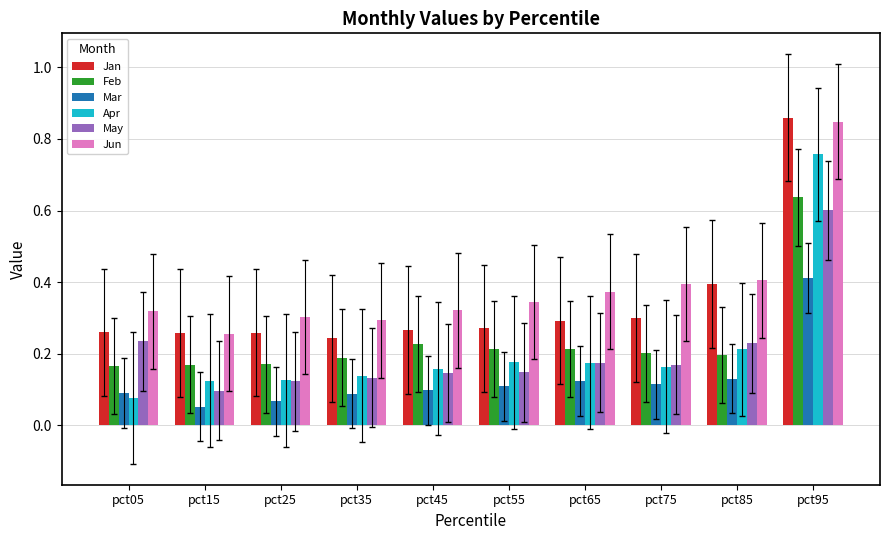

How many bars are there in total?

60